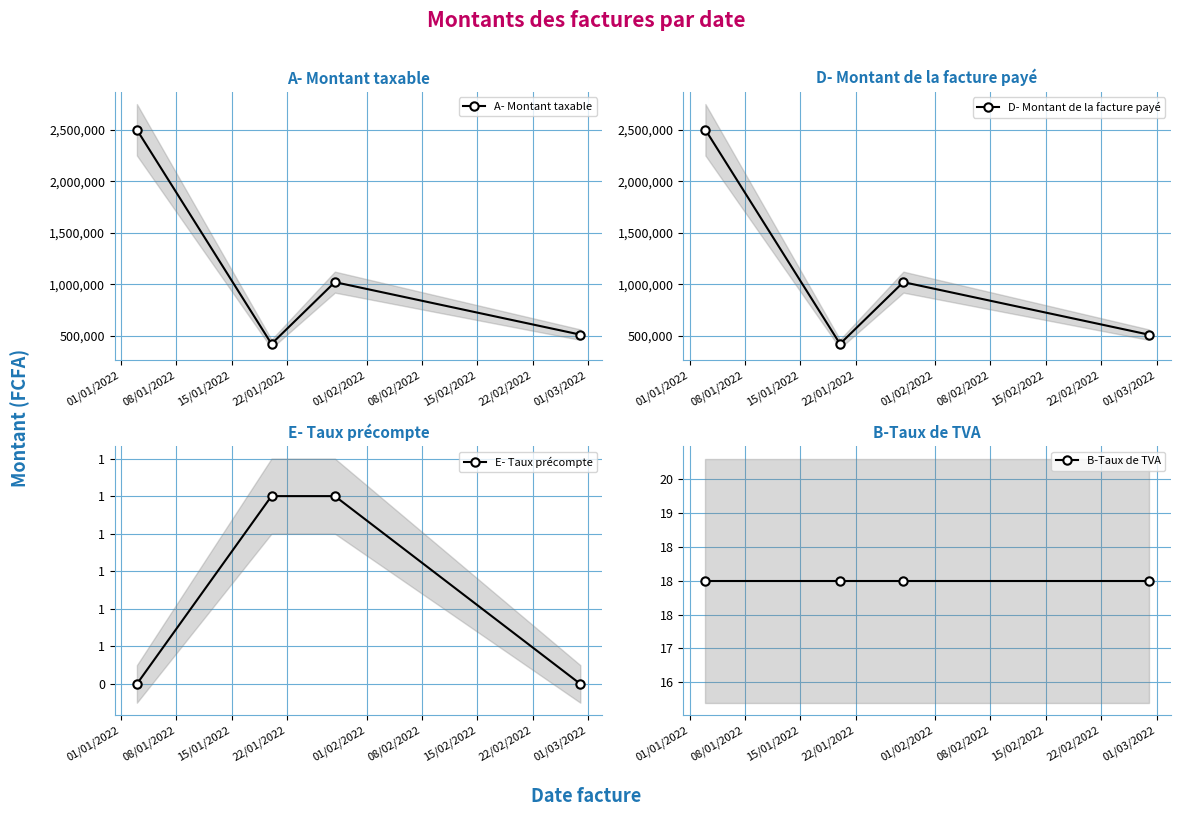

What is the maximum value for A- Montant taxable?

2500000